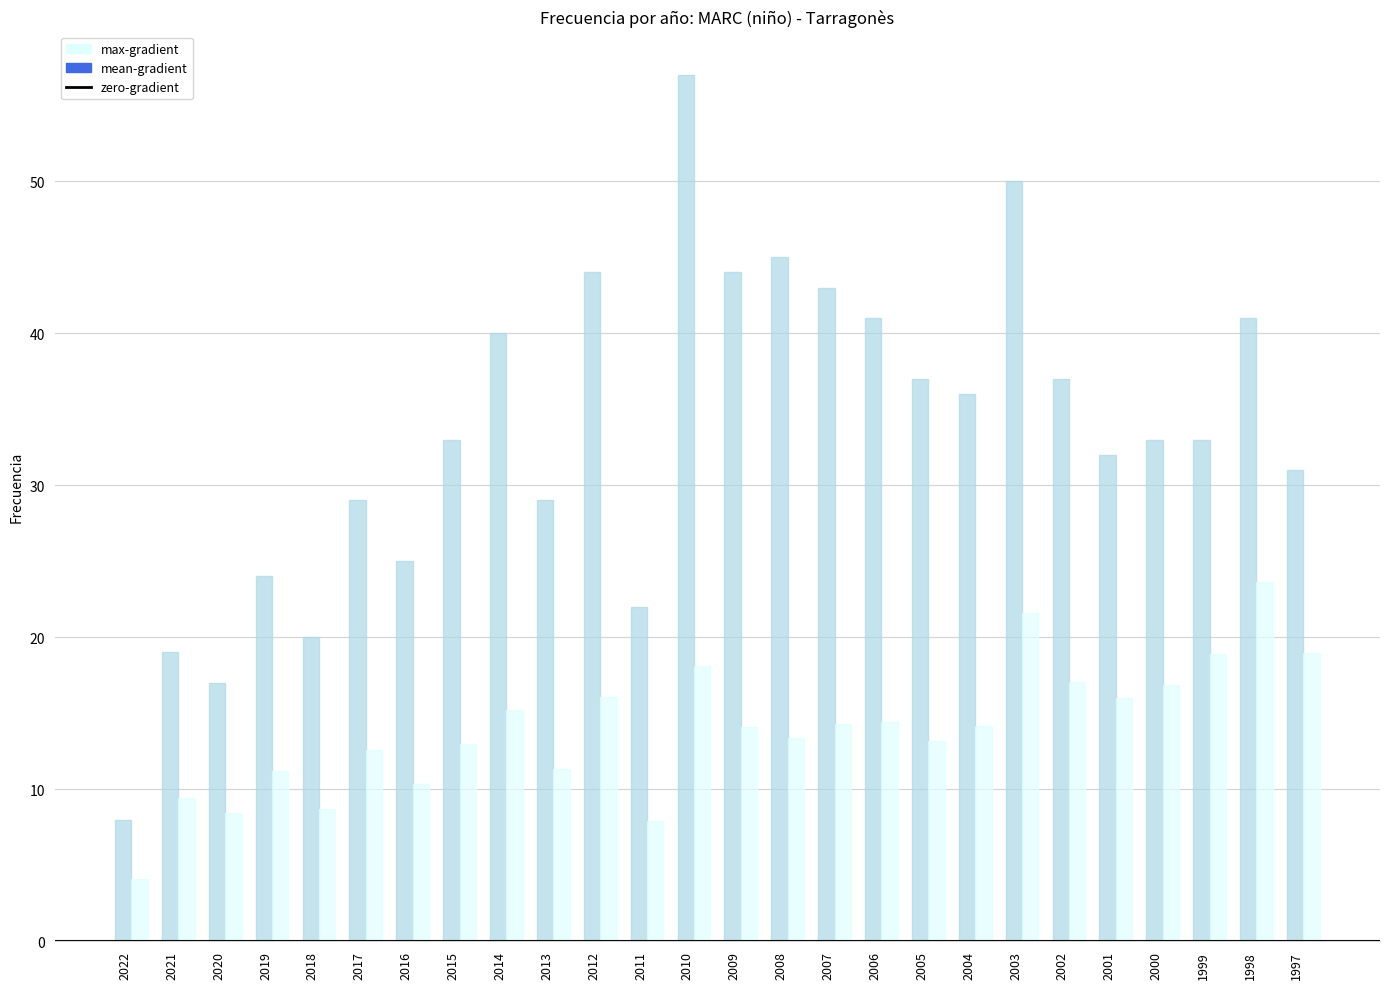

Which label corresponds to the largest value in the chart?

2010